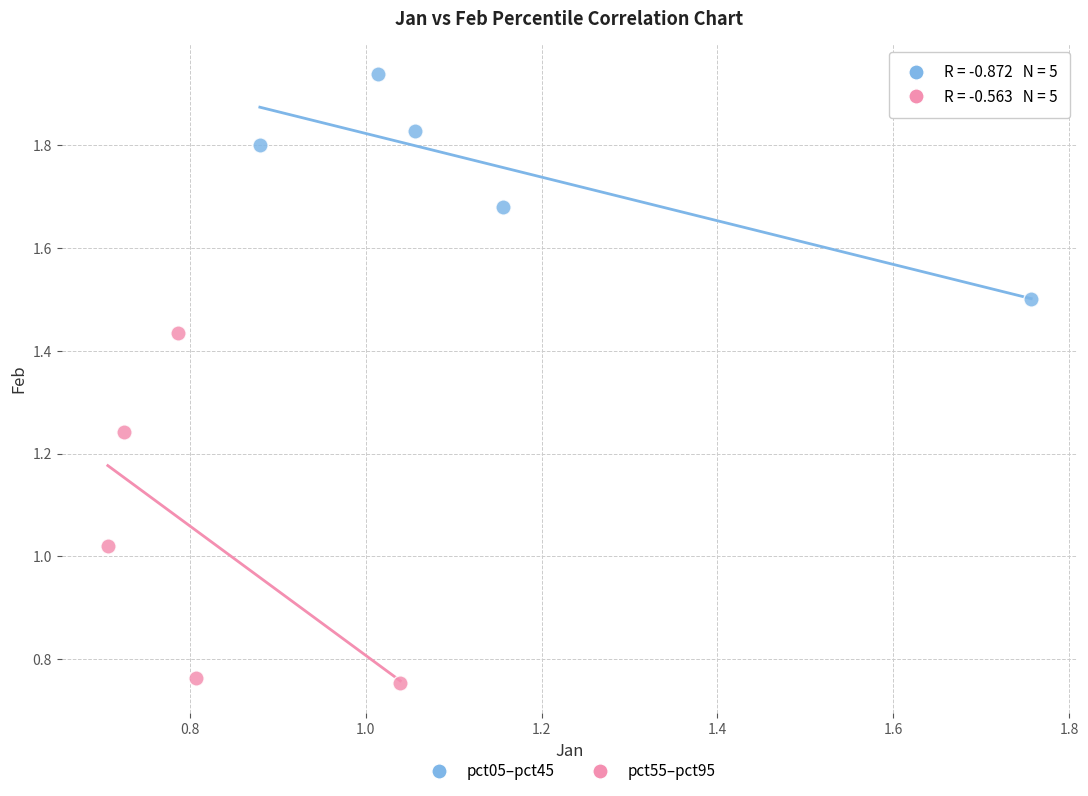

Which series has the largest Y range (max minus min)?

pct55–pct95